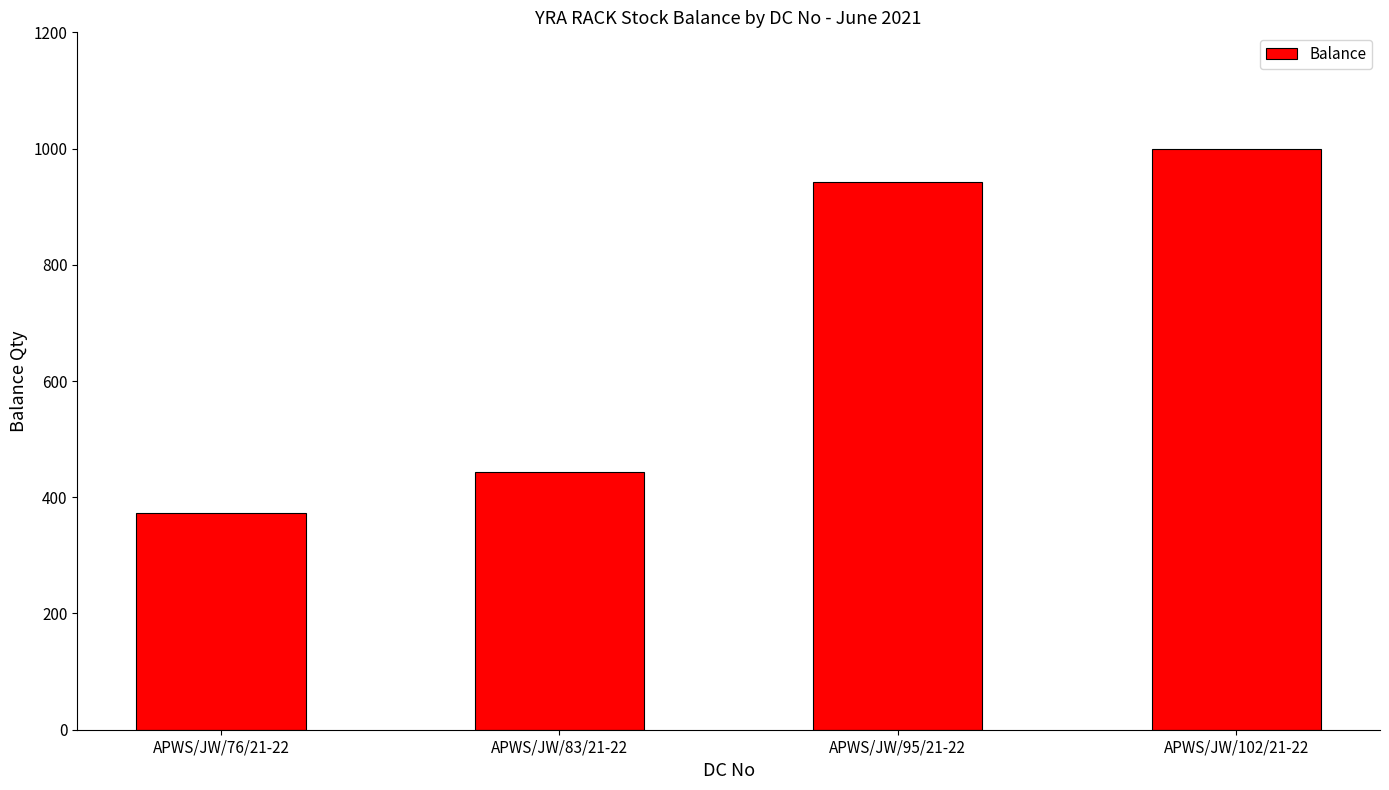

Reading left to right, what are all the values shown in this chart?

373	443	943	1000